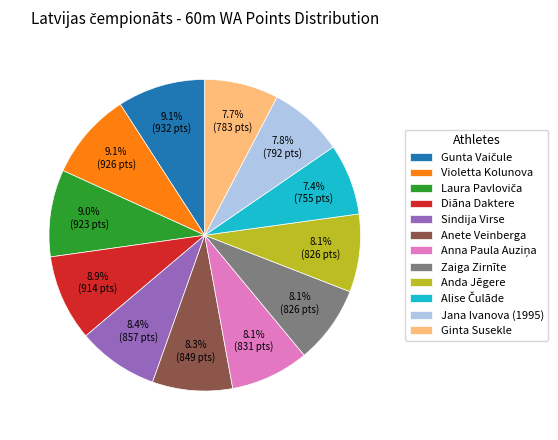

The Violetta Kolunova slice represents 9% of the pie. True or false?

True